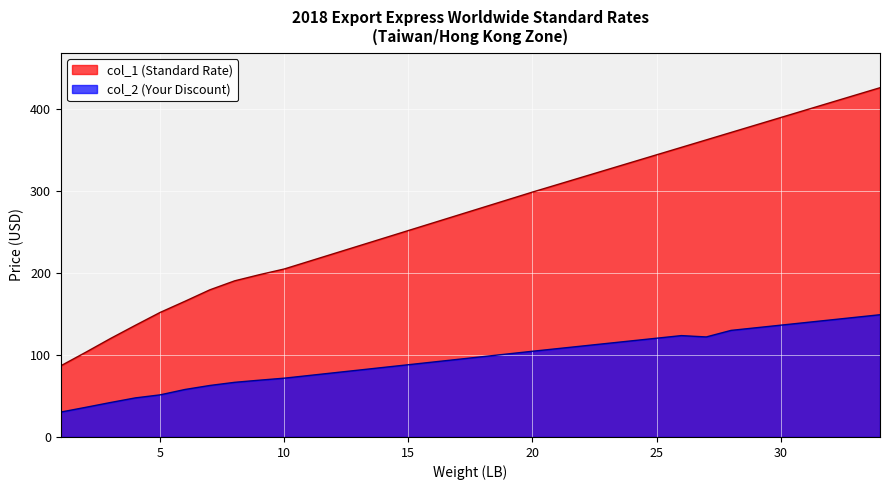

What is the difference between the col_1 values at 13 and 16?

28.2